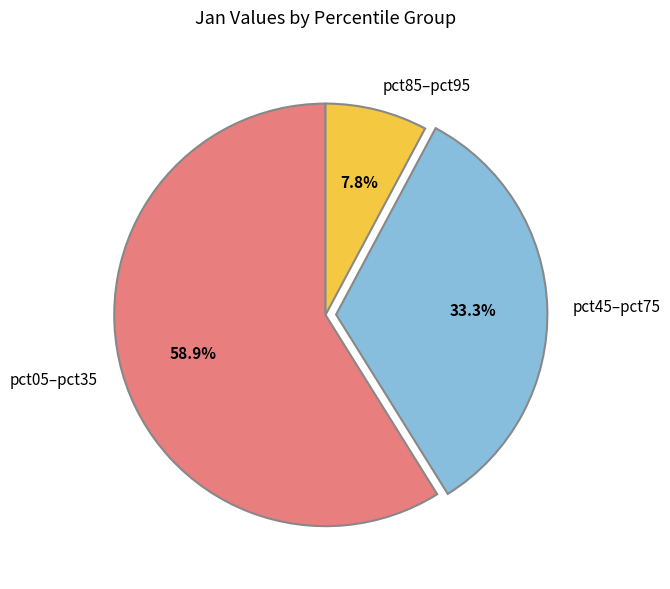

Is there a majority slice in this chart?

Yes